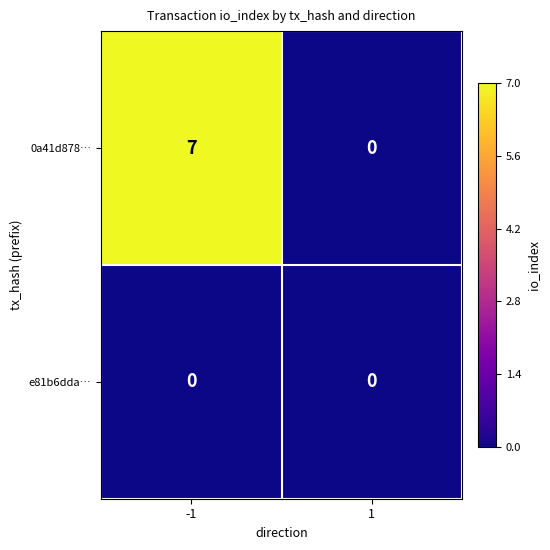

True or false: 0a41d878… has a value of 4 at 1.

False